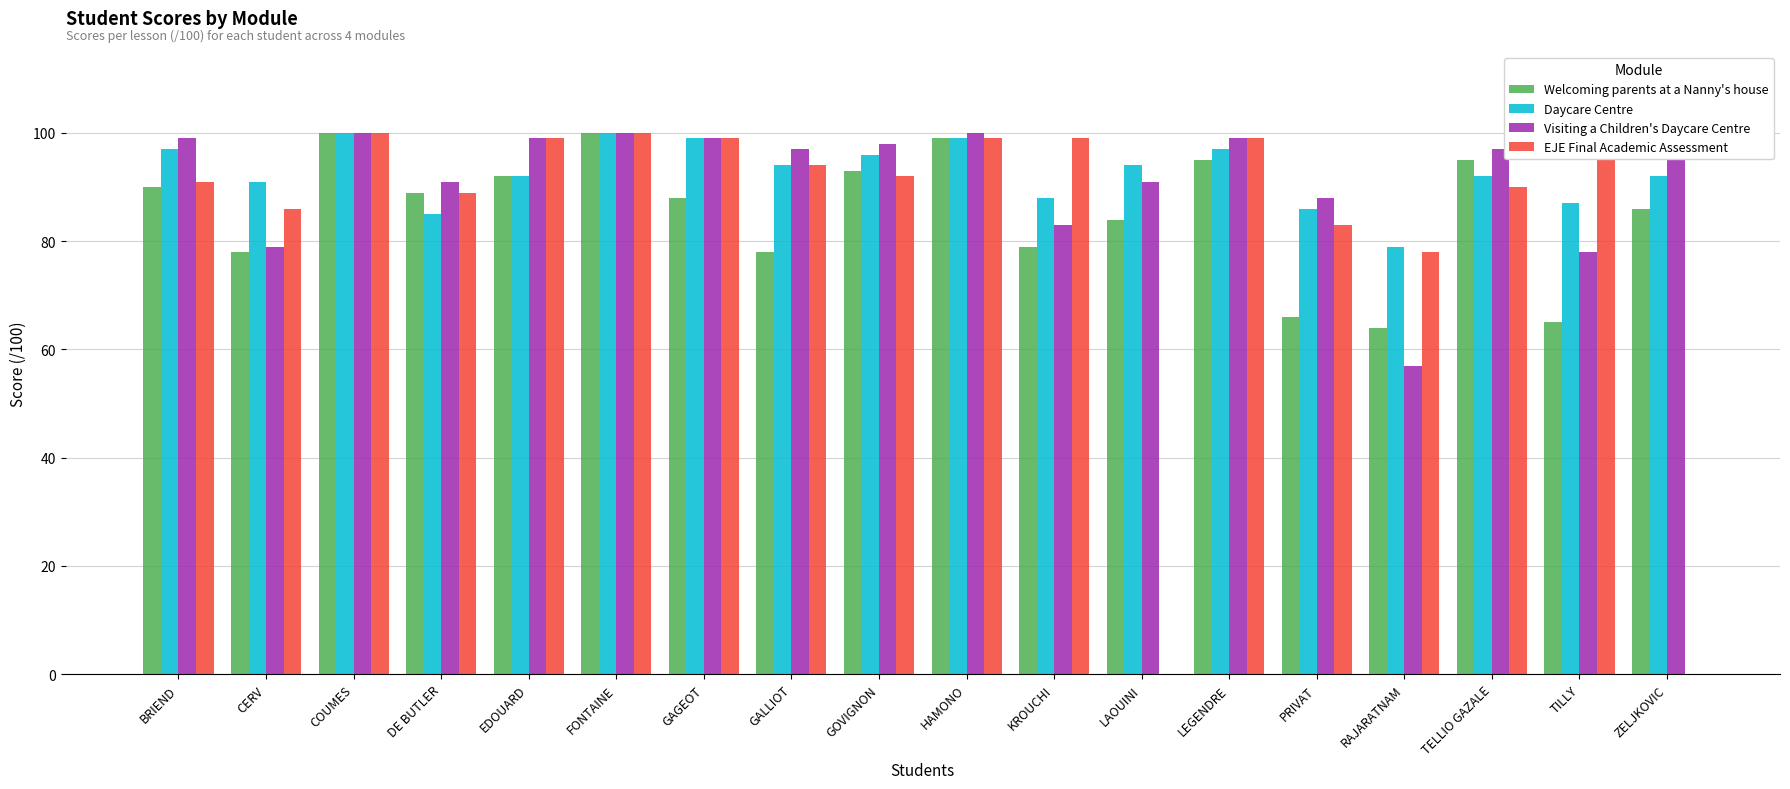

Where is Visiting a Children's Daycare Centre nearest to the value 78?

TILLY